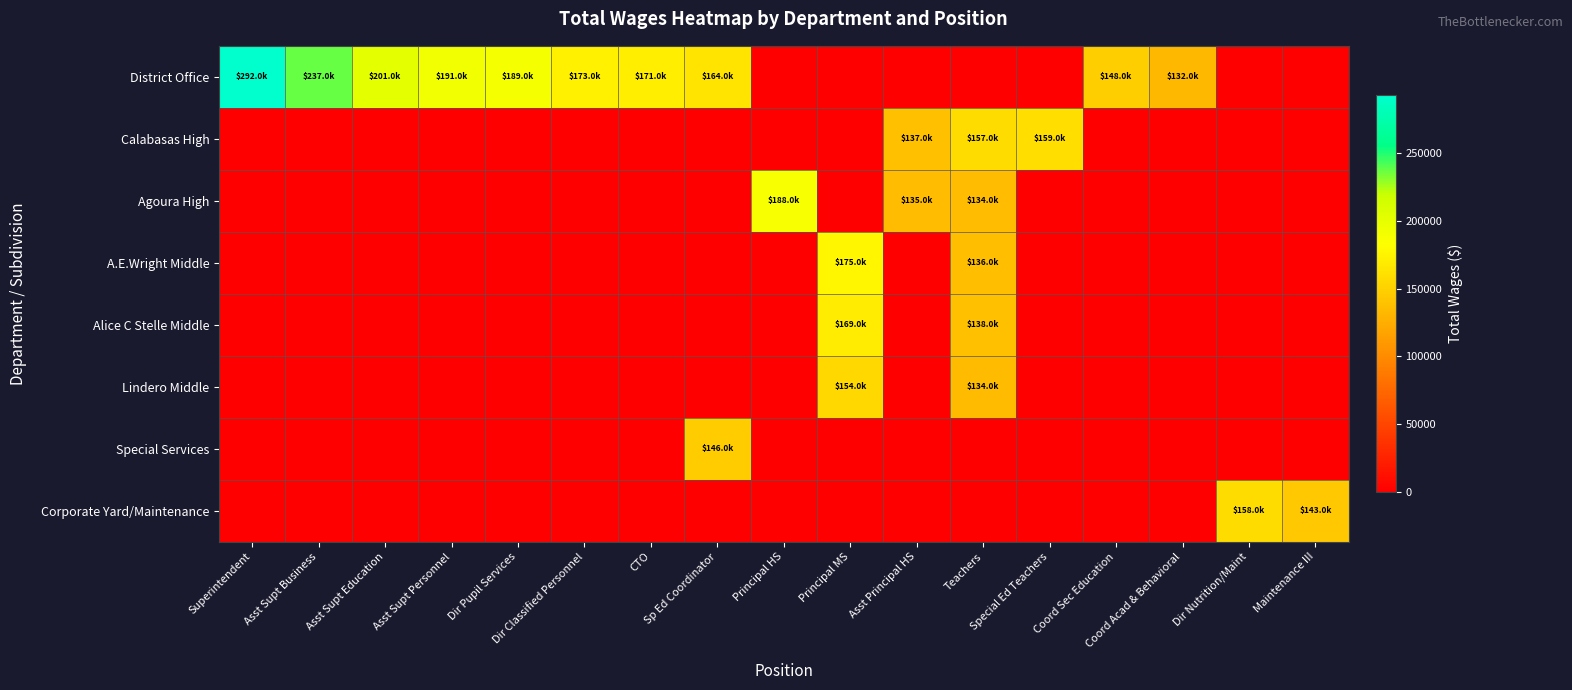

Reading left to right, transcribe all the data shown in this chart.

District Office: Superintendent=292277	Asst Supt Business=237113	Asst Supt Education=201241	Asst Supt Personnel=191218	Dir Pupil Services=189458	Dir Classified Personnel=173423	CTO=171217	Sp Ed Coordinator=164187	Principal HS=0	Principal MS=0	Asst Principal HS=0	Teachers=0	Special Ed Teachers=0	Coord Sec Education=148347	Coord Acad & Behavioral=132226	Dir Nutrition/Maint=0	Maintenance III=0
Calabasas High: Superintendent=0	Asst Supt Business=0	Asst Supt Education=0	Asst Supt Personnel=0	Dir Pupil Services=0	Dir Classified Personnel=0	CTO=0	Sp Ed Coordinator=0	Principal HS=0	Principal MS=0	Asst Principal HS=137711	Teachers=157797	Special Ed Teachers=159563	Coord Sec Education=0	Coord Acad & Behavioral=0	Dir Nutrition/Maint=0	Maintenance III=0
Agoura High: Superintendent=0	Asst Supt Business=0	Asst Supt Education=0	Asst Supt Personnel=0	Dir Pupil Services=0	Dir Classified Personnel=0	CTO=0	Sp Ed Coordinator=0	Principal HS=188063	Principal MS=0	Asst Principal HS=135818	Teachers=134840	Special Ed Teachers=0	Coord Sec Education=0	Coord Acad & Behavioral=0	Dir Nutrition/Maint=0	Maintenance III=0
A.E.Wright Middle: Superintendent=0	Asst Supt Business=0	Asst Supt Education=0	Asst Supt Personnel=0	Dir Pupil Services=0	Dir Classified Personnel=0	CTO=0	Sp Ed Coordinator=0	Principal HS=0	Principal MS=175848	Asst Principal HS=0	Teachers=136995	Special Ed Teachers=0	Coord Sec Education=0	Coord Acad & Behavioral=0	Dir Nutrition/Maint=0	Maintenance III=0
Alice C Stelle Middle: Superintendent=0	Asst Supt Business=0	Asst Supt Education=0	Asst Supt Personnel=0	Dir Pupil Services=0	Dir Classified Personnel=0	CTO=0	Sp Ed Coordinator=0	Principal HS=0	Principal MS=169041	Asst Principal HS=0	Teachers=138019	Special Ed Teachers=0	Coord Sec Education=0	Coord Acad & Behavioral=0	Dir Nutrition/Maint=0	Maintenance III=0
Lindero Middle: Superintendent=0	Asst Supt Business=0	Asst Supt Education=0	Asst Supt Personnel=0	Dir Pupil Services=0	Dir Classified Personnel=0	CTO=0	Sp Ed Coordinator=0	Principal HS=0	Principal MS=154828	Asst Principal HS=0	Teachers=134461	Special Ed Teachers=0	Coord Sec Education=0	Coord Acad & Behavioral=0	Dir Nutrition/Maint=0	Maintenance III=0
Special Services: Superintendent=0	Asst Supt Business=0	Asst Supt Education=0	Asst Supt Personnel=0	Dir Pupil Services=0	Dir Classified Personnel=0	CTO=0	Sp Ed Coordinator=146526	Principal HS=0	Principal MS=0	Asst Principal HS=0	Teachers=0	Special Ed Teachers=0	Coord Sec Education=0	Coord Acad & Behavioral=0	Dir Nutrition/Maint=0	Maintenance III=0
Corporate Yard/Maintenance: Superintendent=0	Asst Supt Business=0	Asst Supt Education=0	Asst Supt Personnel=0	Dir Pupil Services=0	Dir Classified Personnel=0	CTO=0	Sp Ed Coordinator=0	Principal HS=0	Principal MS=0	Asst Principal HS=0	Teachers=0	Special Ed Teachers=0	Coord Sec Education=0	Coord Acad & Behavioral=0	Dir Nutrition/Maint=158683	Maintenance III=143373